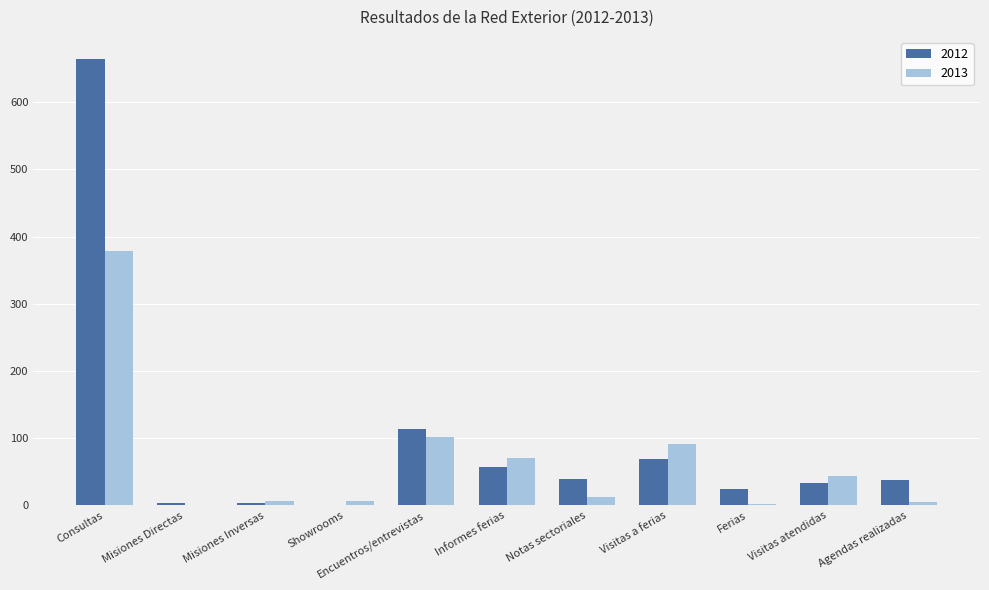

True or false: 2013 has a value of 379 at Consultas.

True